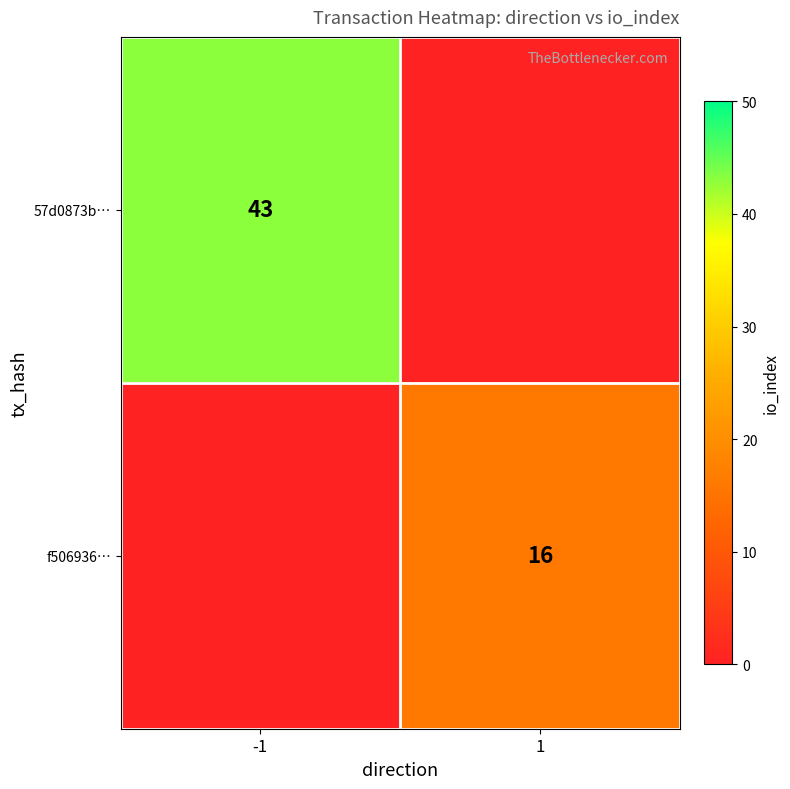

The 57d0873b… series shows 75 at -1. True or false?

False